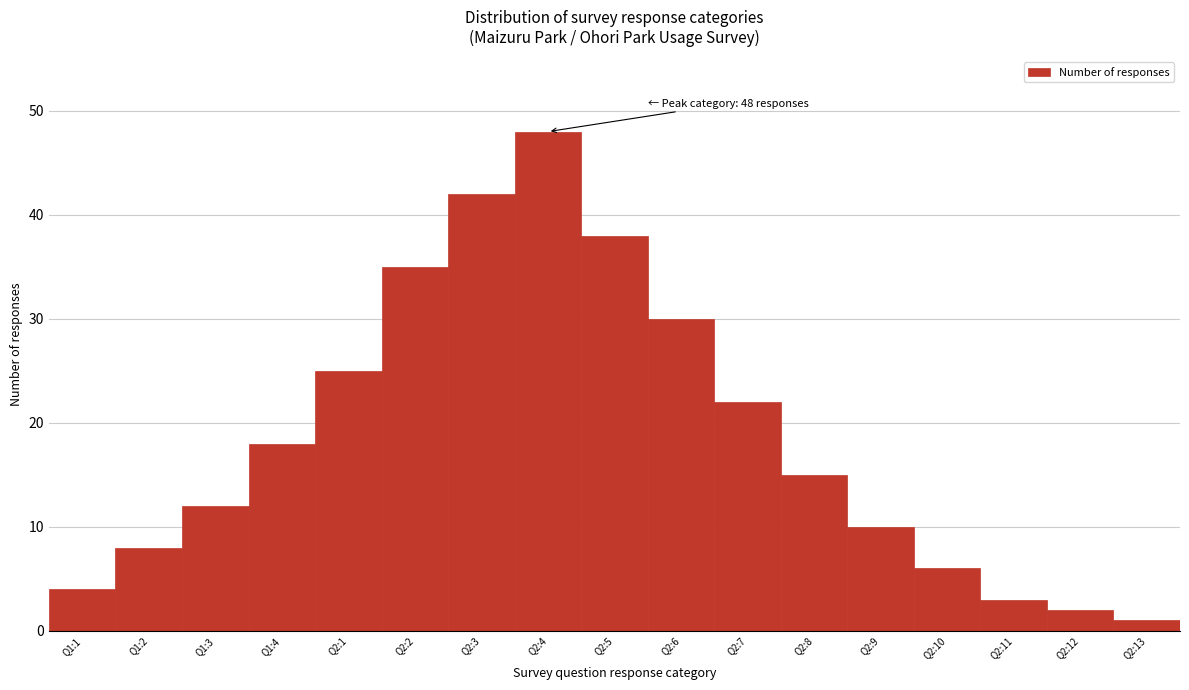

Reading left to right, extract all data points from this chart.

4	8	12	18	25	35	42	48	38	30	22	15	10	6	3	2	1